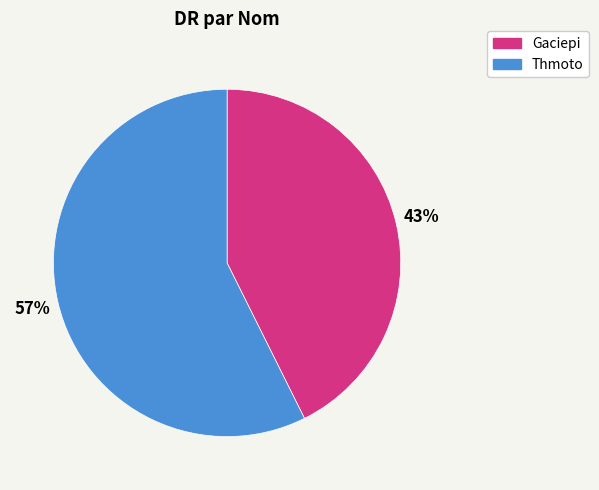

Between Thmoto and Gaciepi, which is larger?

Thmoto